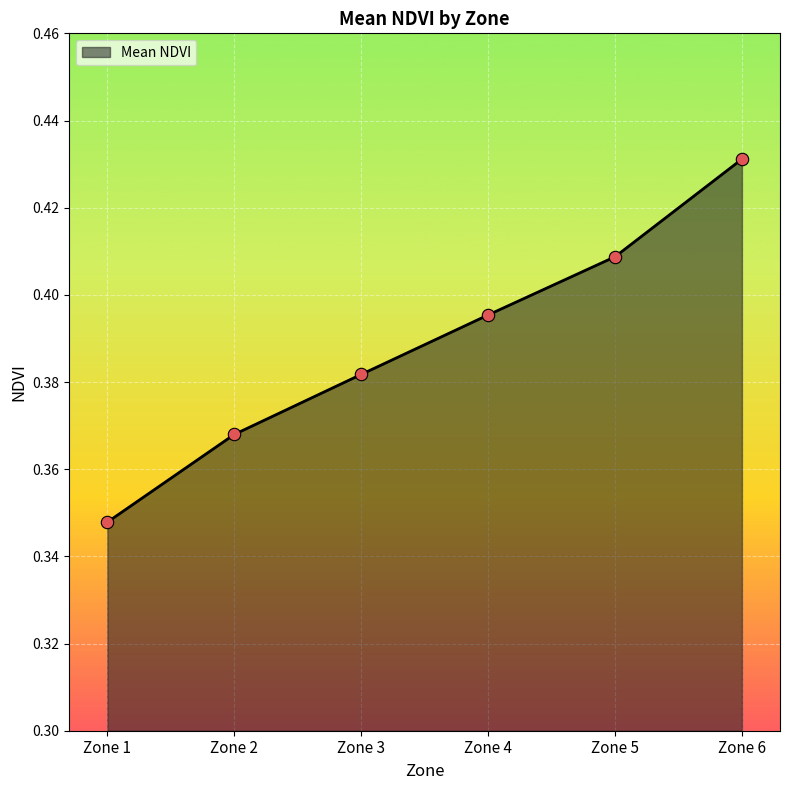

Between Zone 2 and Zone 1, which is larger?

Zone 2